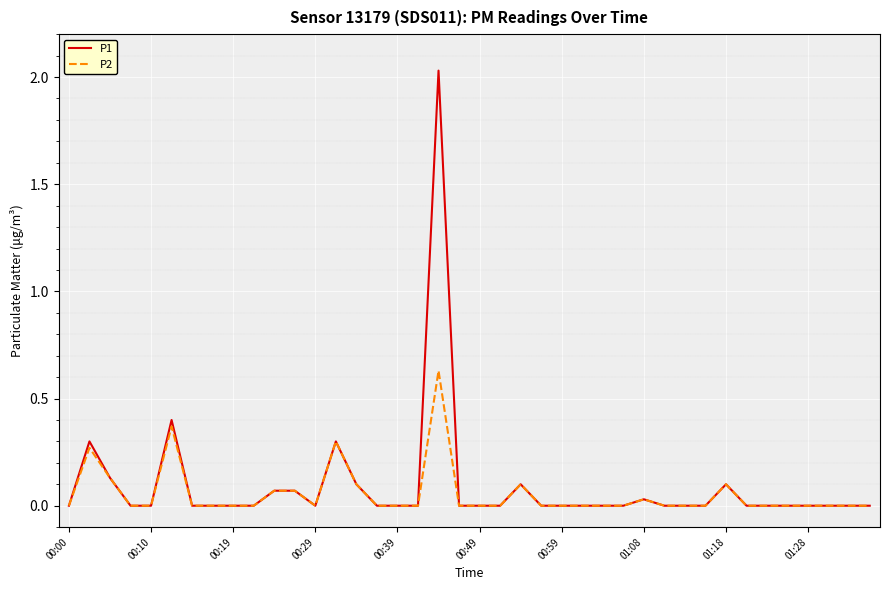

Which series has the largest range (max minus min)?

P1